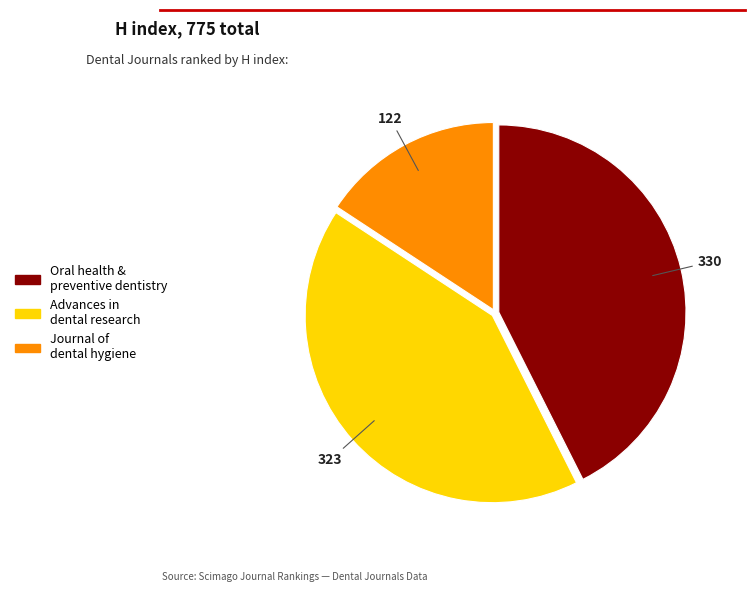

How many slices are in this pie chart?

3